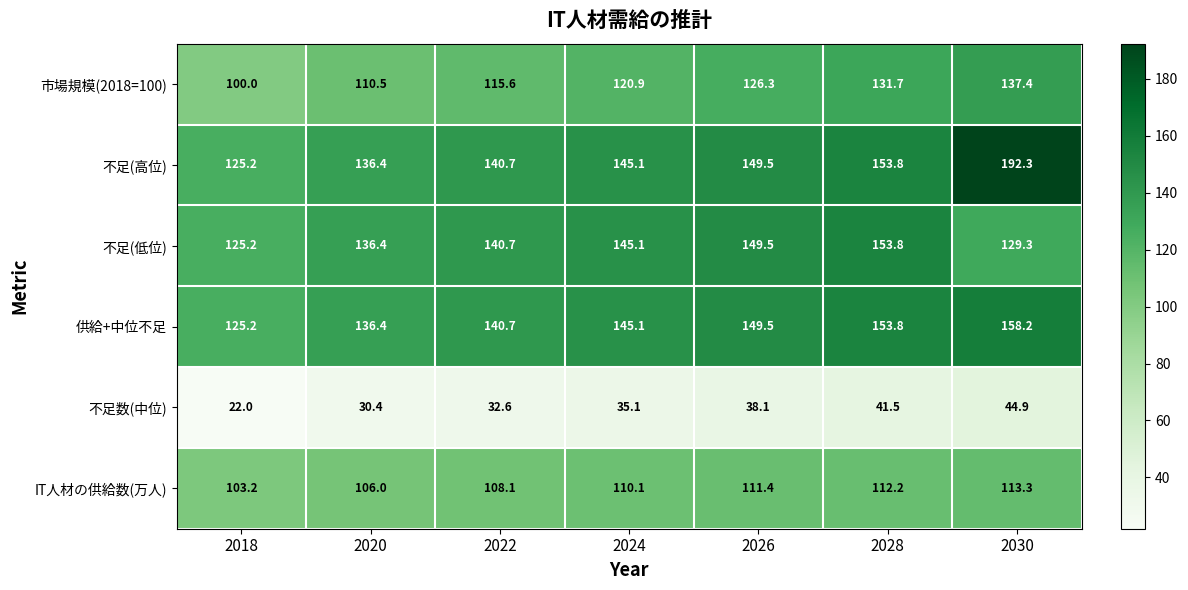

What is the difference between the 供給+中位不足 values at 2028 and 2026?

4.3